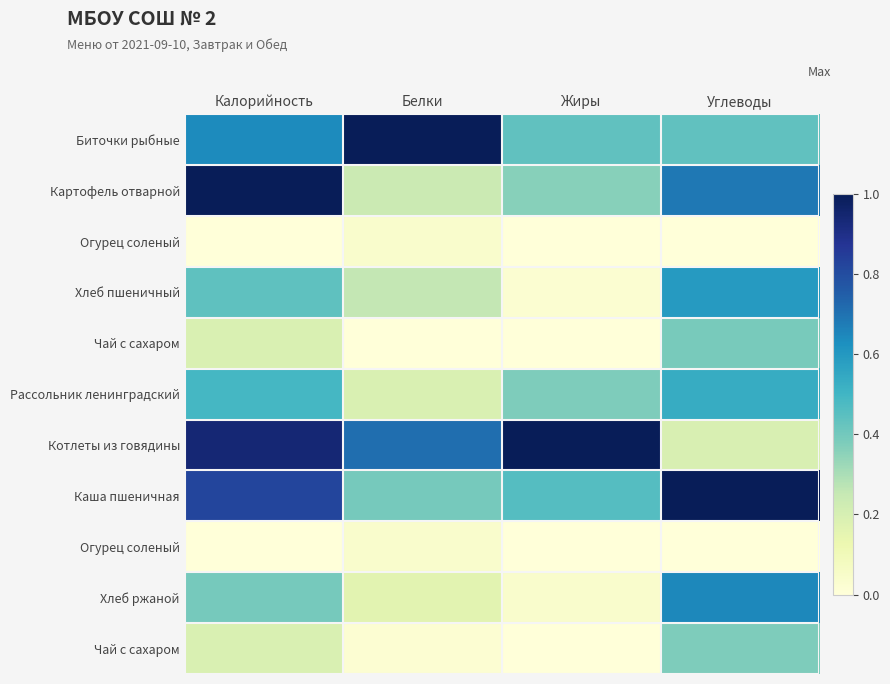

What is the maximum value shown in the chart?

1.0